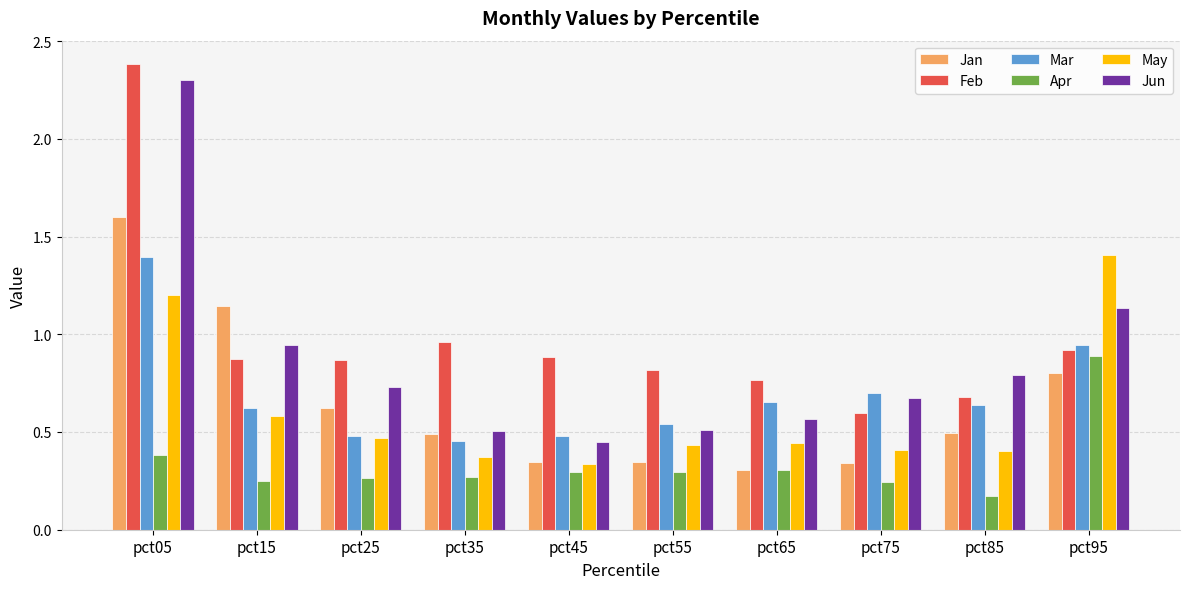

Read the Feb value at pct05.

2.4